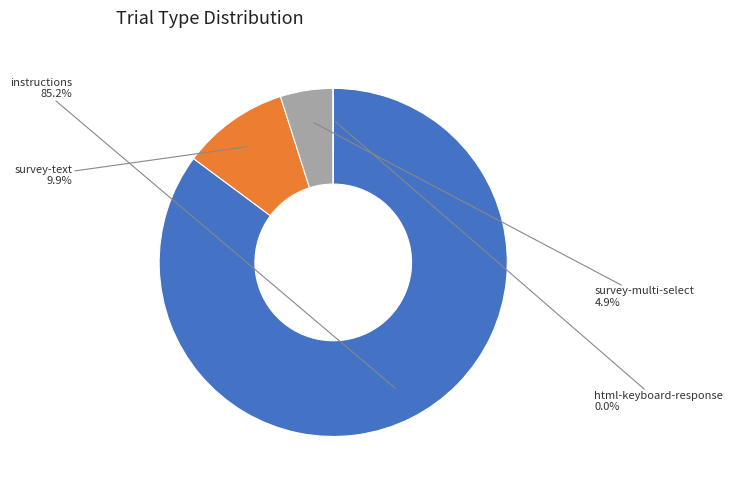

What portion of the pie excludes survey-text?

90.1%